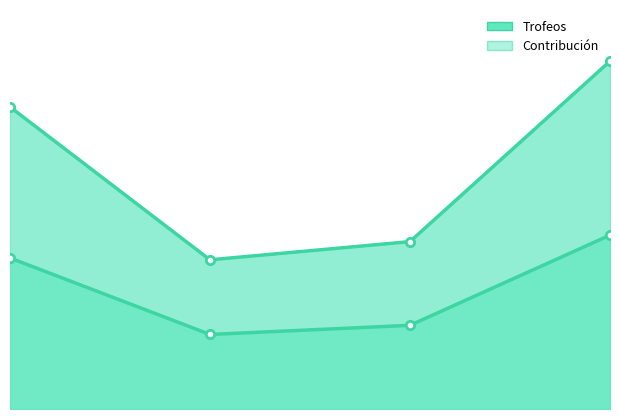

What is the difference between the highest and lowest values at 4?

1958